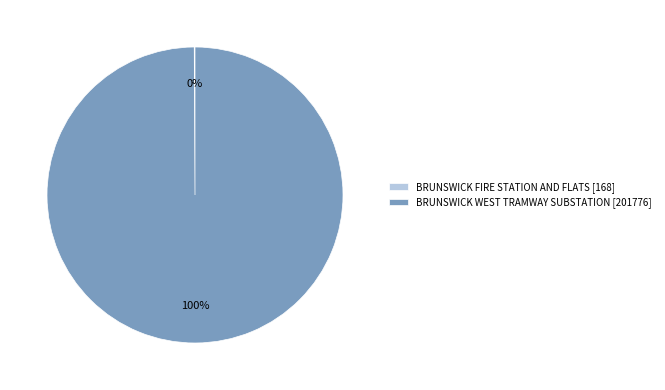

To the nearest percent, what is the difference between the largest and smallest slice percentages?

100%